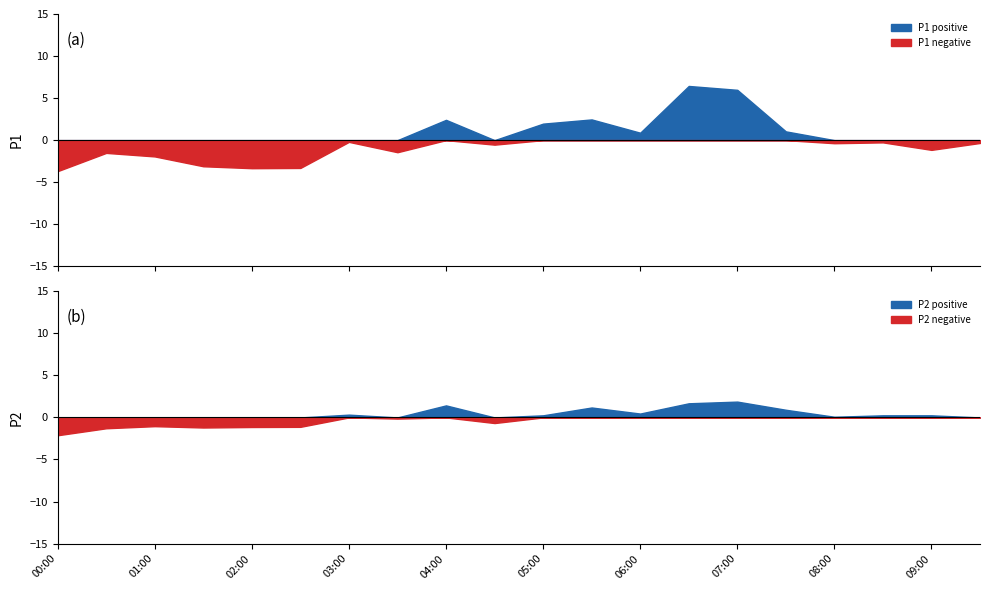

True or false: P1 and P2 cross at least once.

False